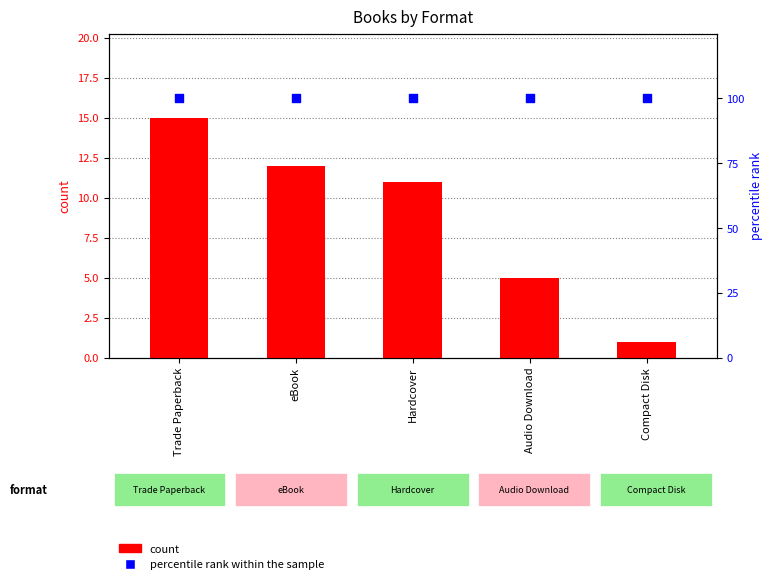

At which category is the sum across all series the highest?

Trade Paperback